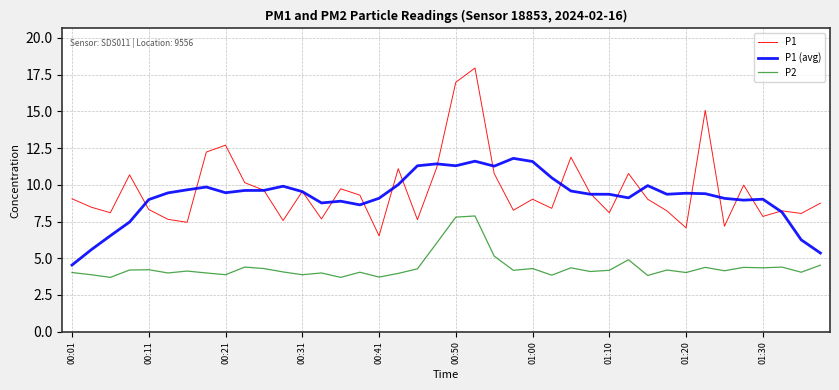

True or false: P2 and P1 intersect in this chart.

False